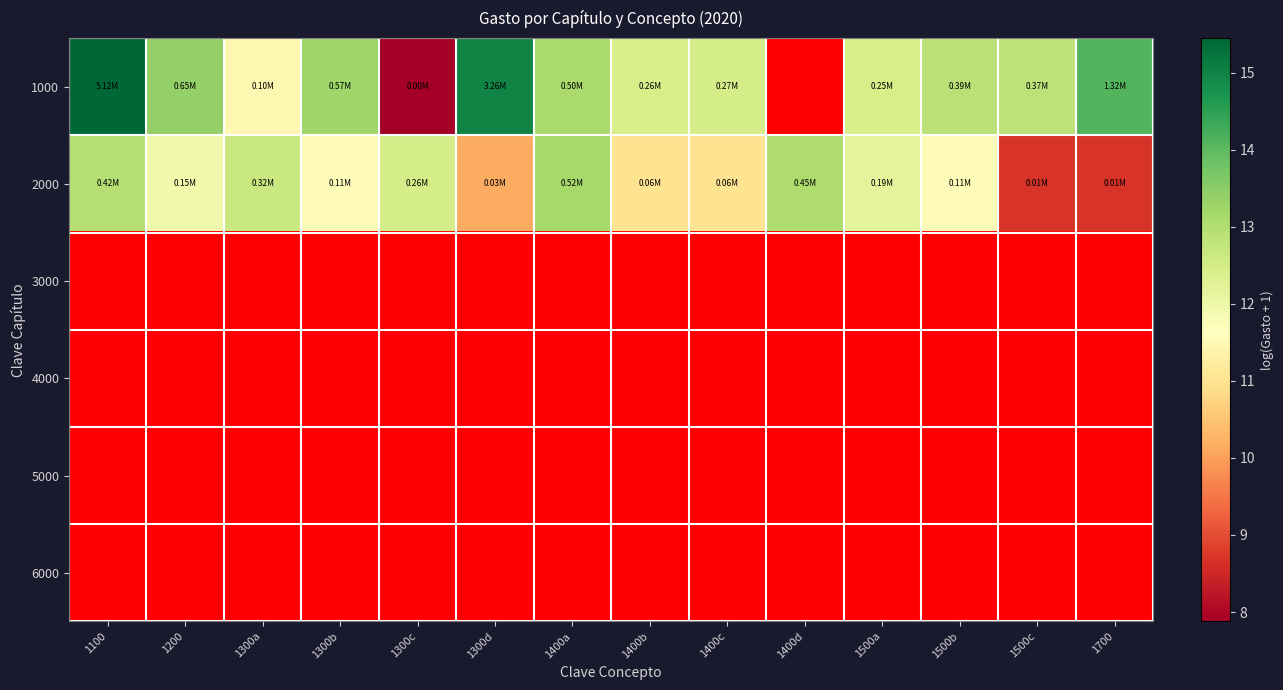

Which series has the largest range (max minus min)?

1000